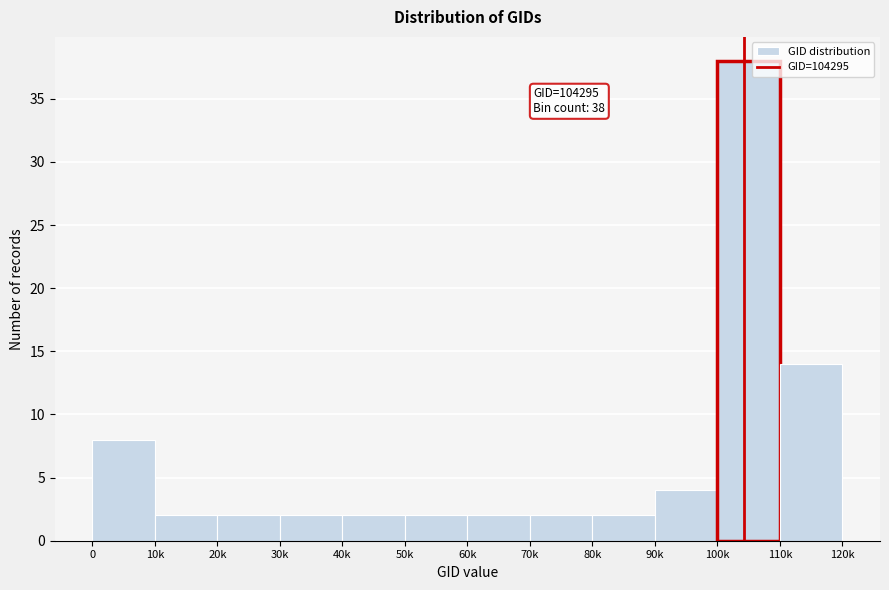

Reading right to left, extract all data points from this chart.

110k=14	100k=38	90k=4	80k=2	70k=2	60k=2	50k=2	40k=2	30k=2	20k=2	10k=2	0=8